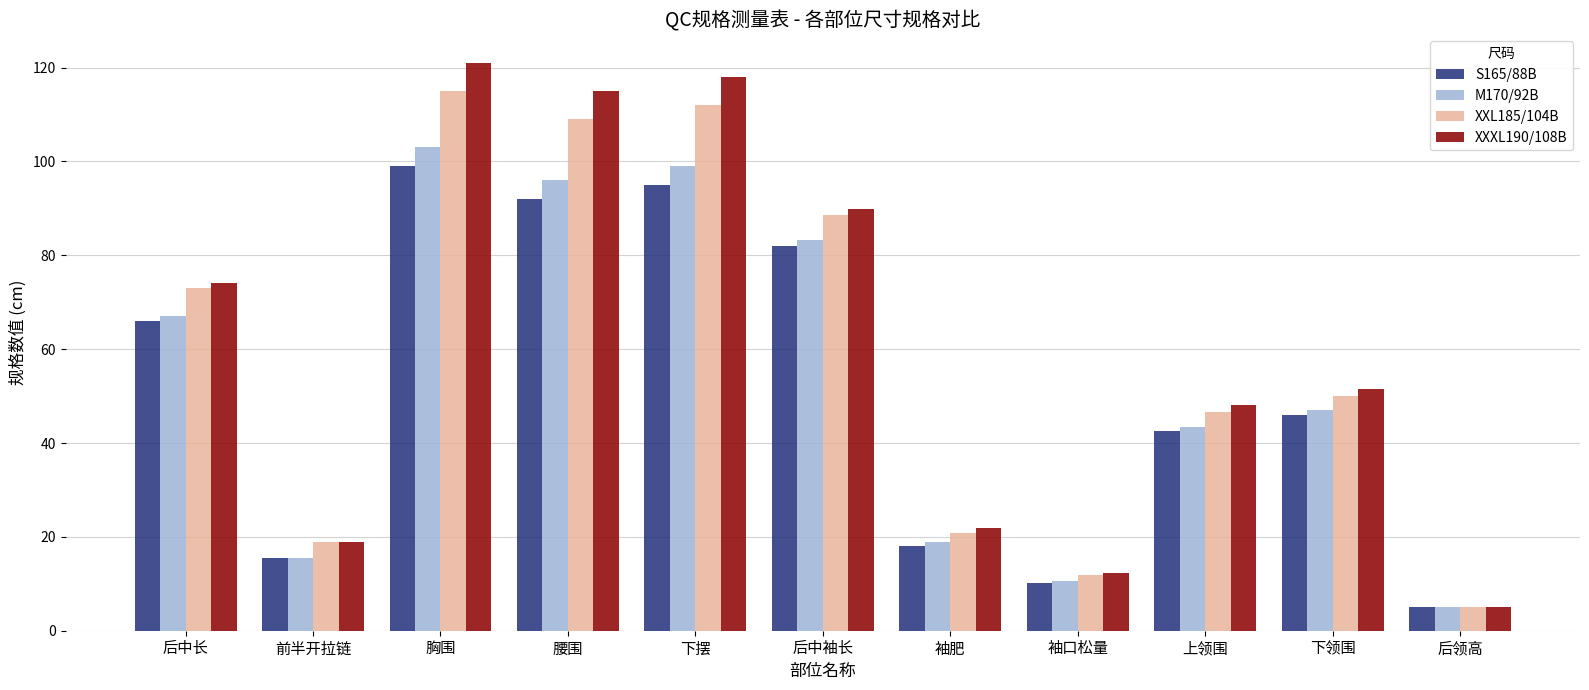

What is the sum of the XXXL190/108B values at 后中长 and 后领高?

79.0